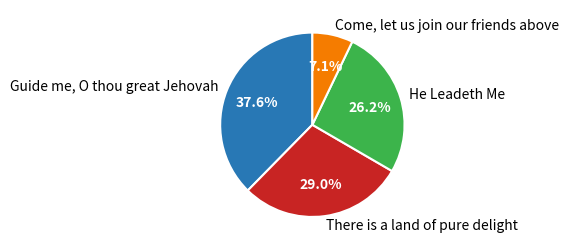

Between Come, let us join our friends above and Guide me, O thou great Jehovah, which is larger?

Guide me, O thou great Jehovah